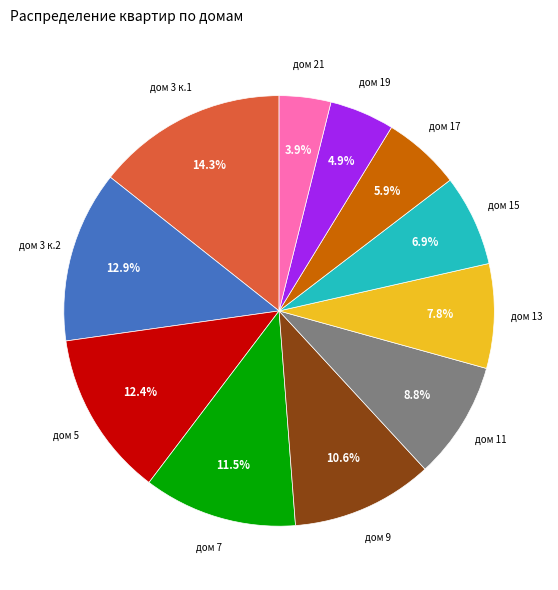

Is there any slice that represents more than half of the pie?

No